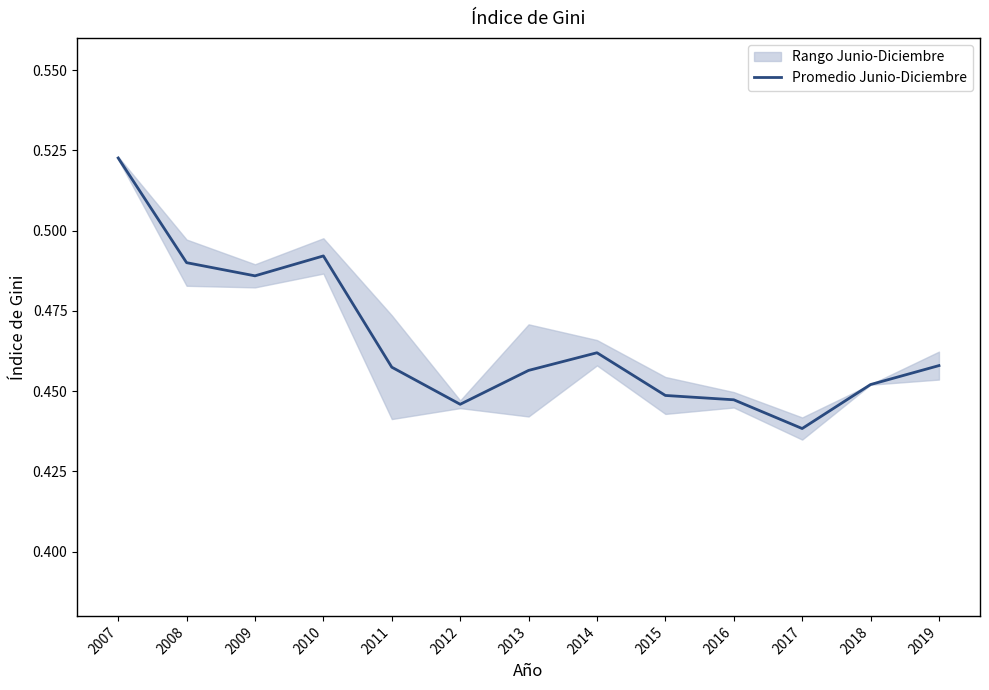

Reading left to right, what are all the values shown in this chart?

2007=0.5	2008=0.5	2009=0.5	2010=0.5	2011=0.5	2012=0.4	2013=0.5	2014=0.5	2015=0.4	2016=0.4	2017=0.4	2018=0.5	2019=0.5